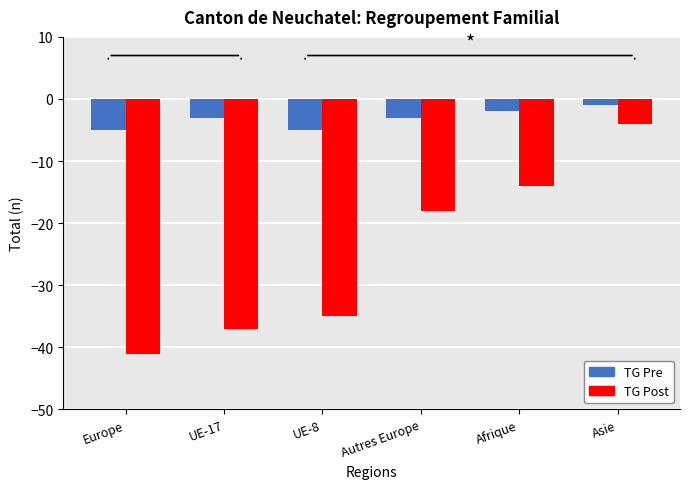

Reading left to right, what are all the values shown in this chart?

TG Pre: -5	-3	-5	-3	-2	-1
TG Post: -41	-37	-35	-18	-14	-4